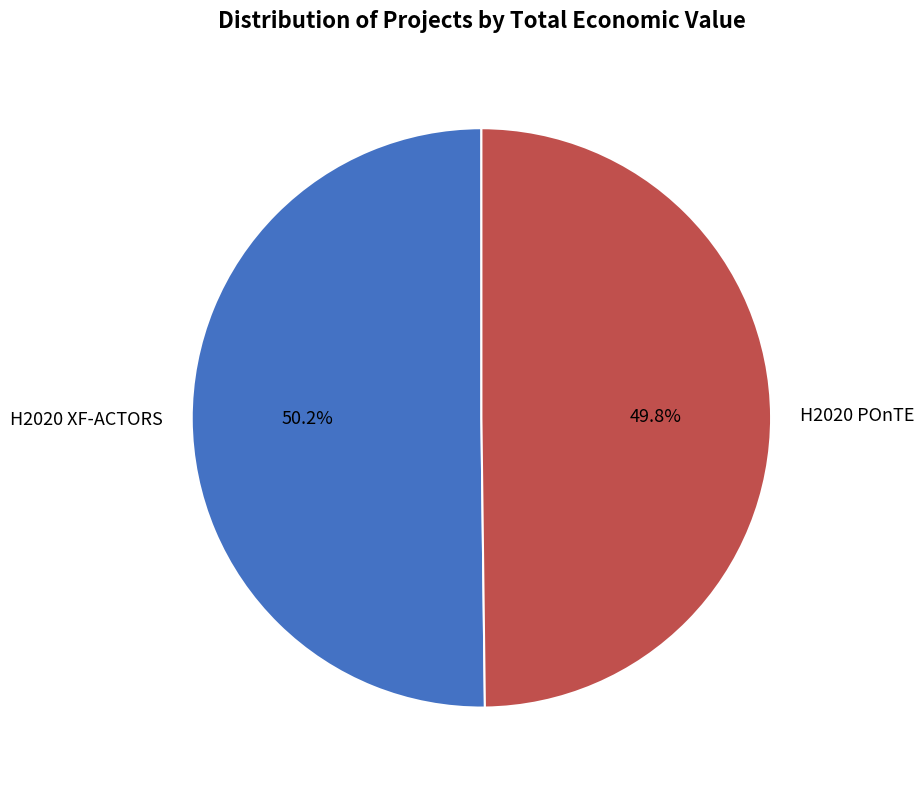

To the nearest percent, what percentage of the pie is H2020 XF-ACTORS?

50%